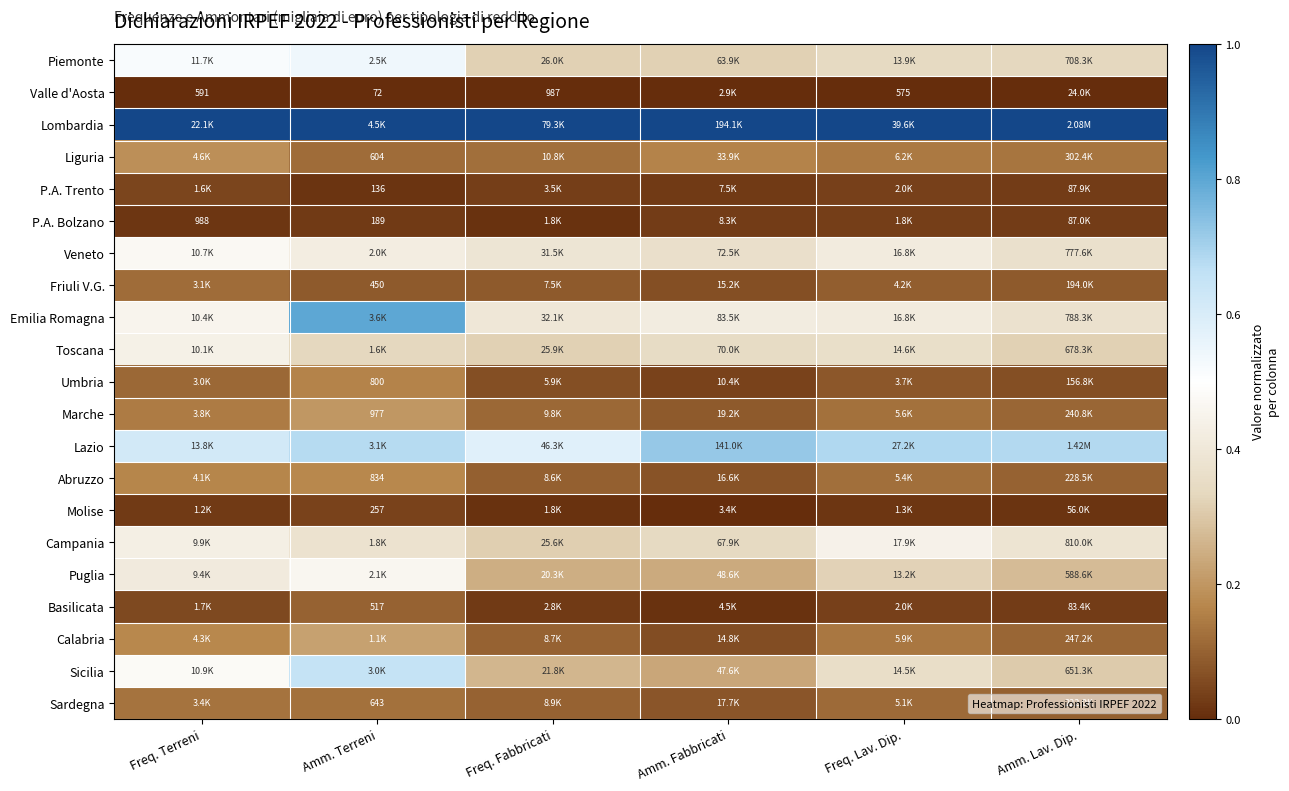

At which label does Puglia reach its peak?

Amm. Terreni